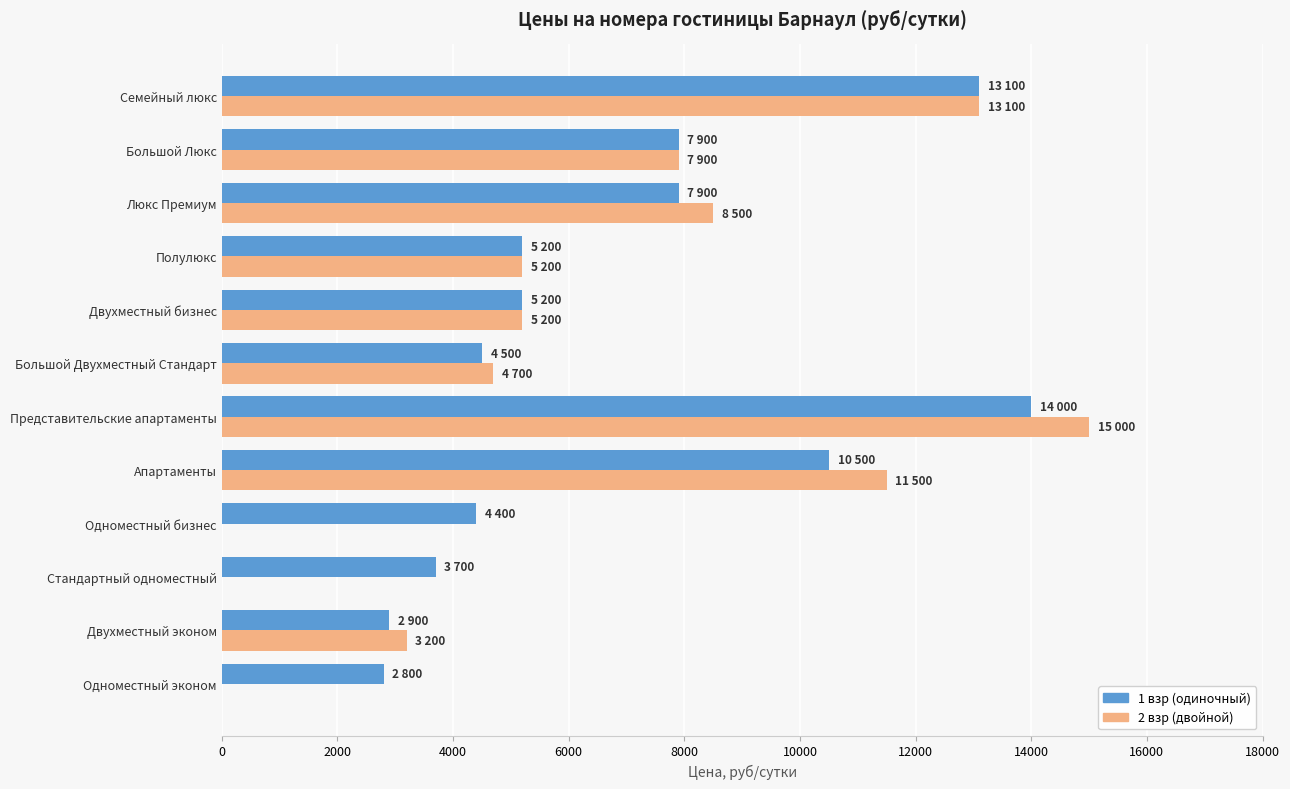

Which category has the highest value across all series?

Представительские апартаменты